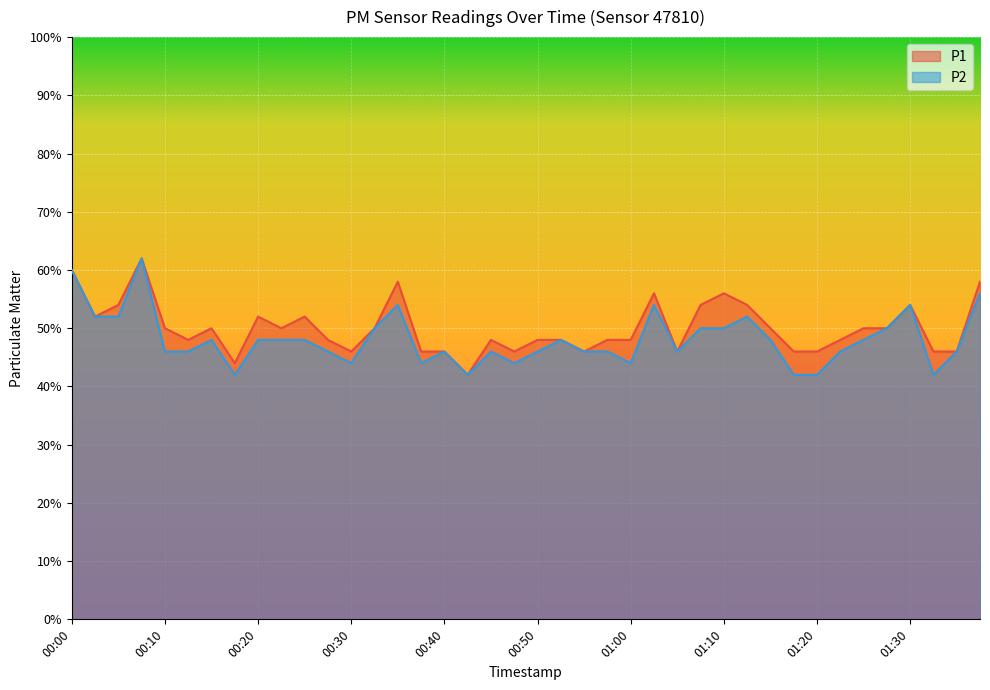

What is the value of the P2 point at the 4th from the left?

62